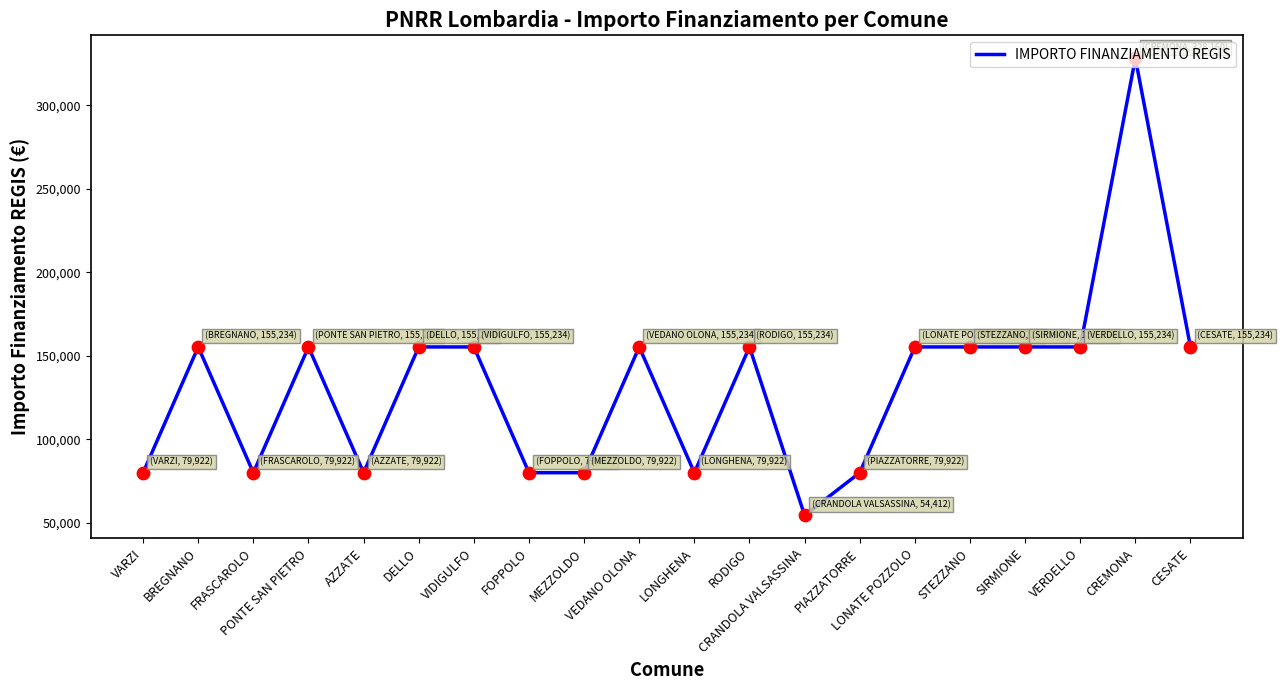

What is the ratio of the value at CRANDOLA VALSASSINA to the value at VIDIGULFO?

0.4